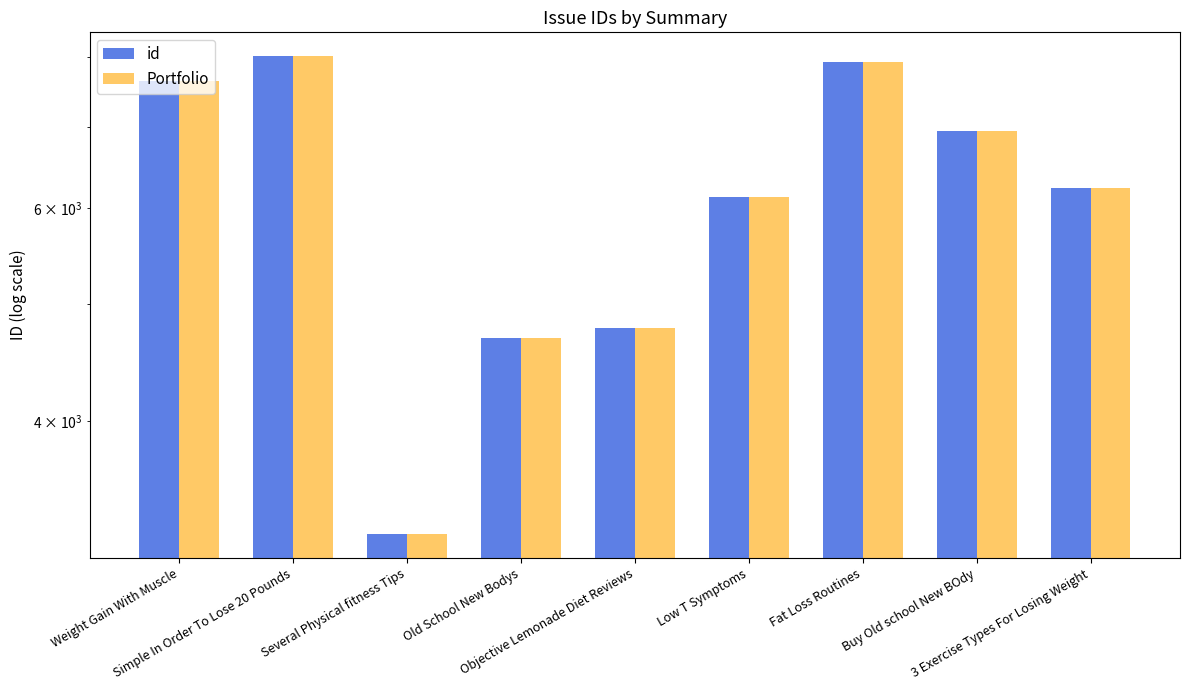

At 3 Exercise Types For Losing Weight, list the series in order from largest to smallest.

id, Portfolio